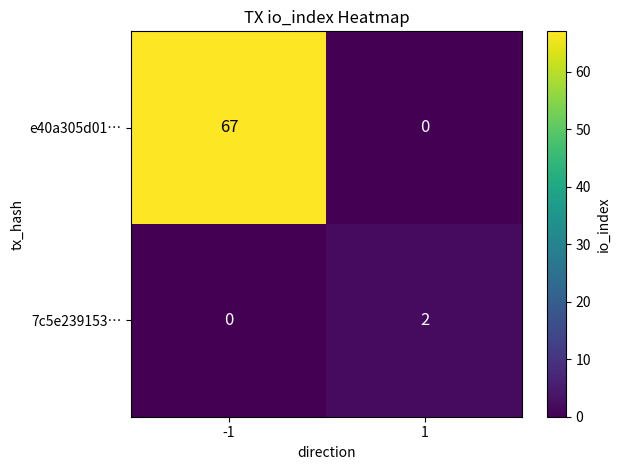

True or false: 7c5e239153… has a value of -1 at -1.

False